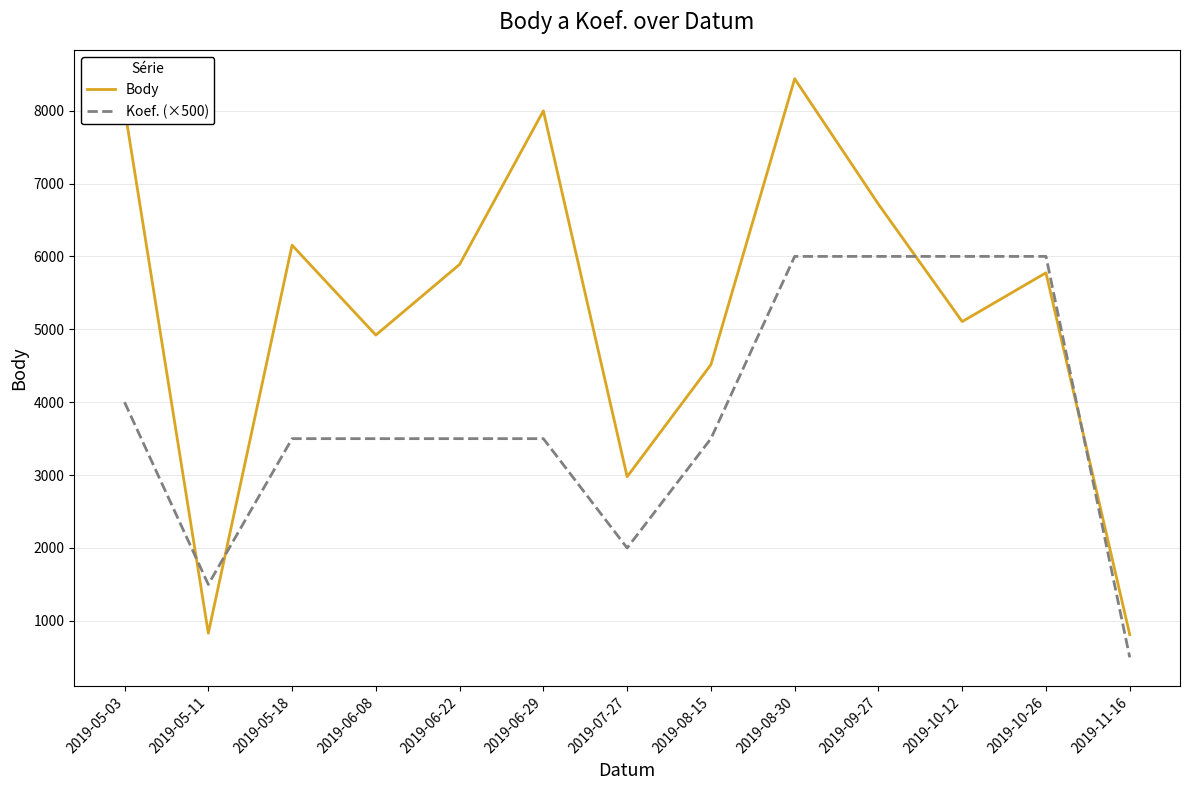

Where do Koef. (×500) and Body first cross each other?

2019-05-03 and 2019-05-11